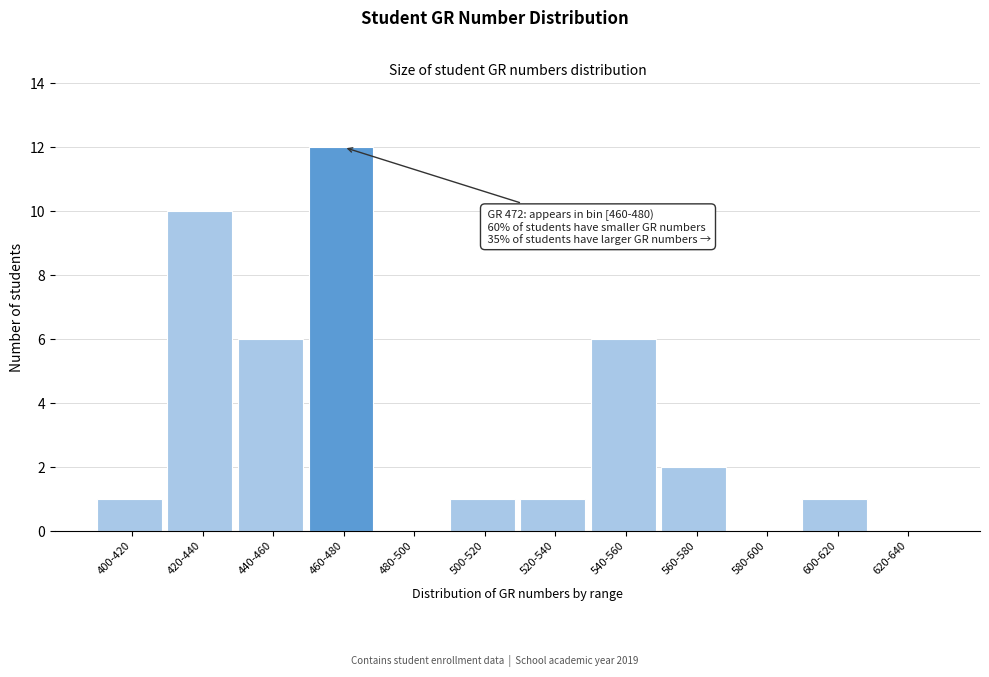

Reading right to left, list all the values displayed in this chart.

620-640=0	600-620=1	580-600=0	560-580=2	540-560=6	520-540=1	500-520=1	480-500=0	460-480=12	440-460=6	420-440=10	400-420=1